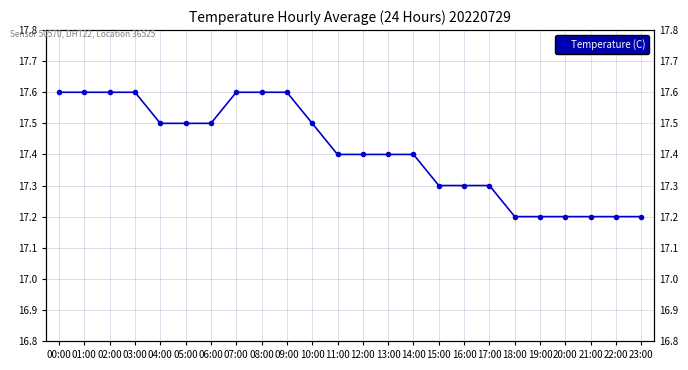

Which has a higher value, 20:00 or 16:00?

16:00